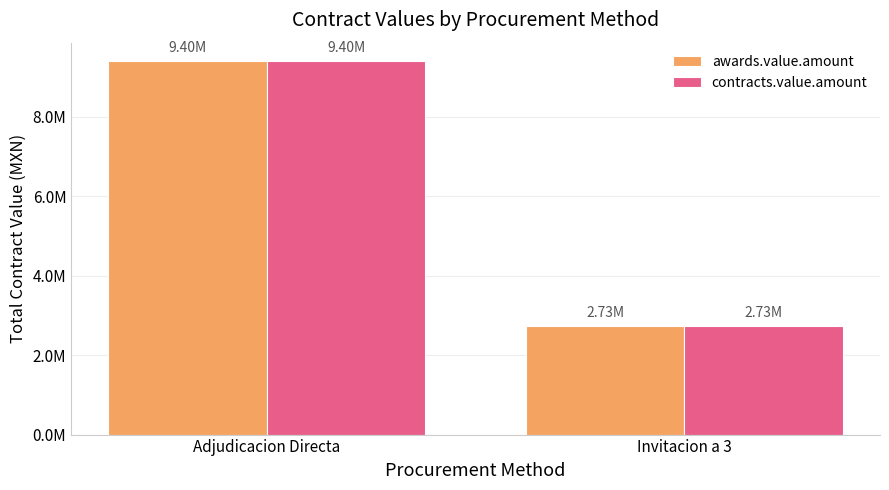

Which series has the largest total across all categories?

awards.value.amount